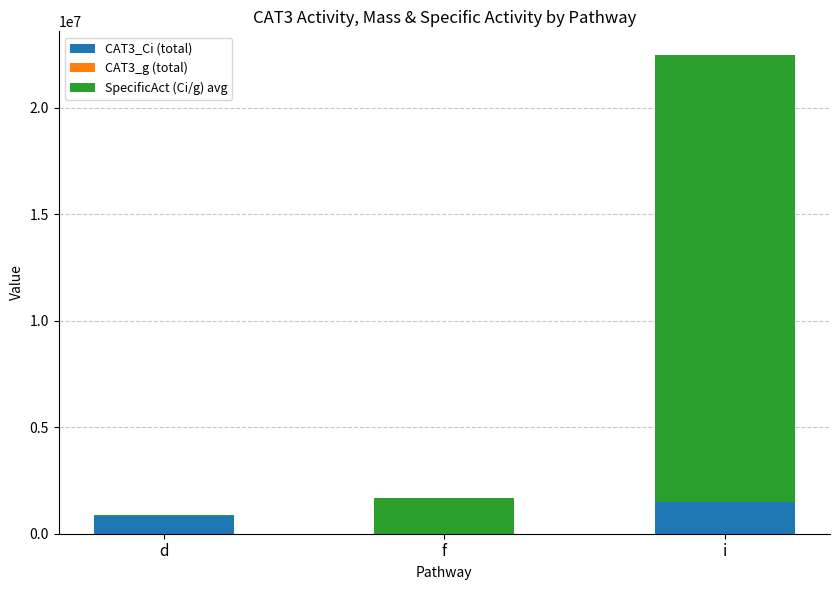

At which label does CAT3_Ci (total) reach its peak?

i